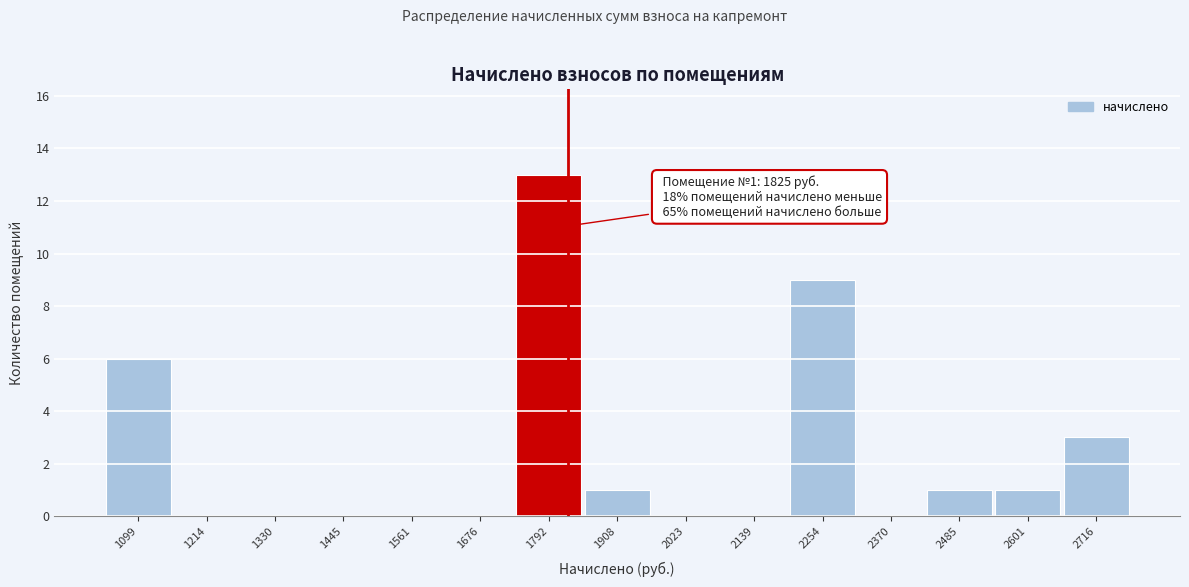

Over which range of the x-axis is the bar tallest?

1740 to 1860